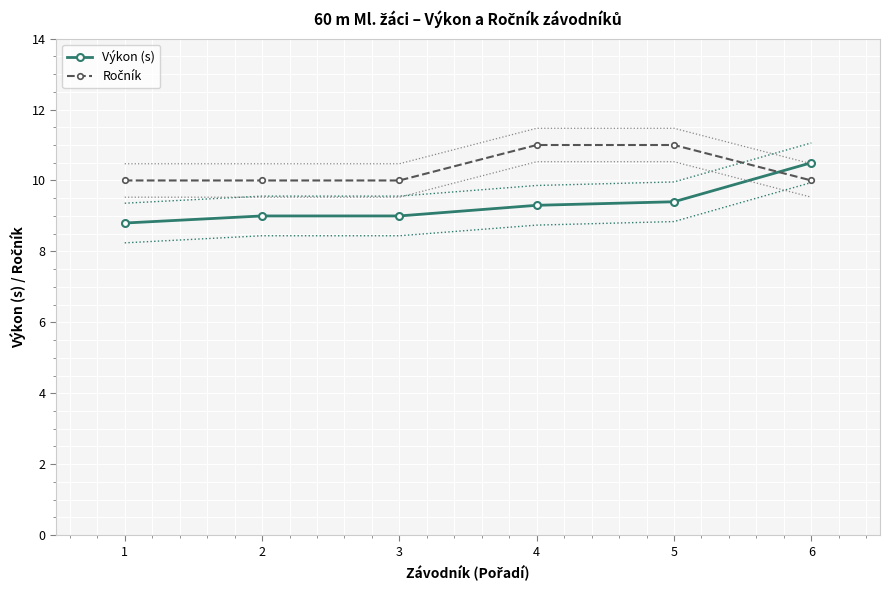

How many values in the Výkon (s) series exceed 9?

3